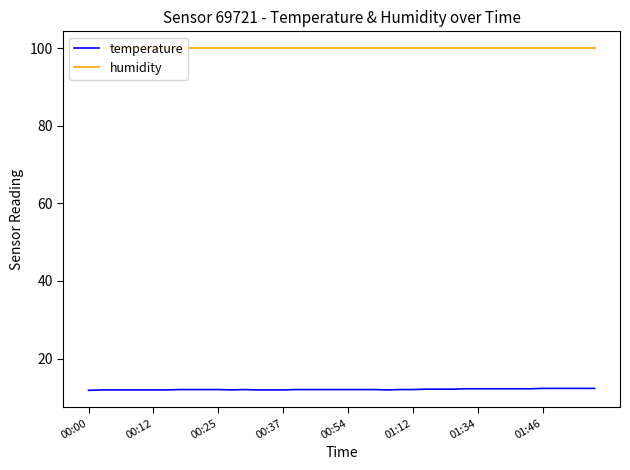

What is the greatest value displayed?

99.9